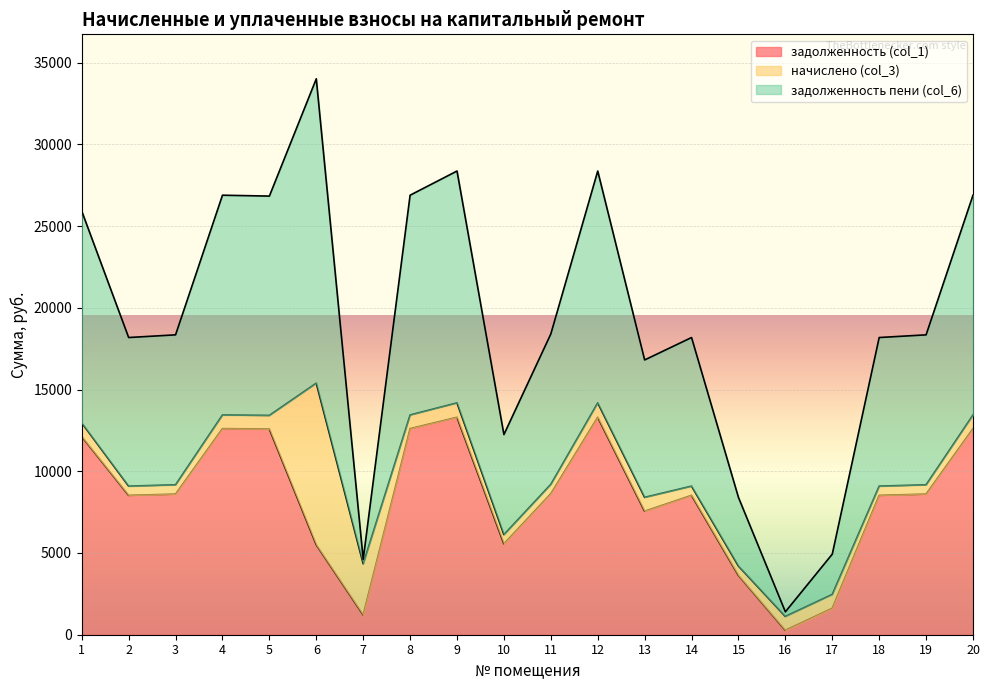

How many data points in задолженность пени (col_6) are above 18345?

11